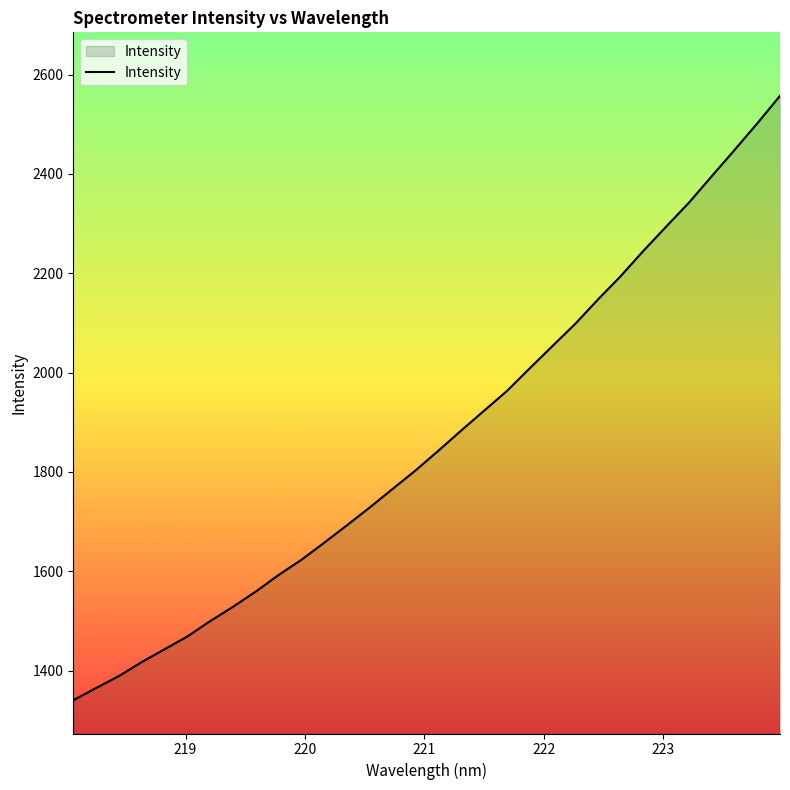

What is the difference between the maximum and minimum values?

1216.7